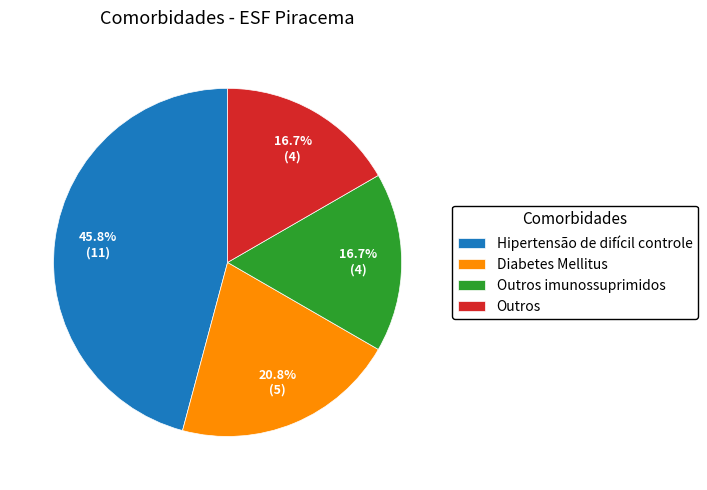

What is the largest slice in the pie chart?

Hipertensão de difícil controle